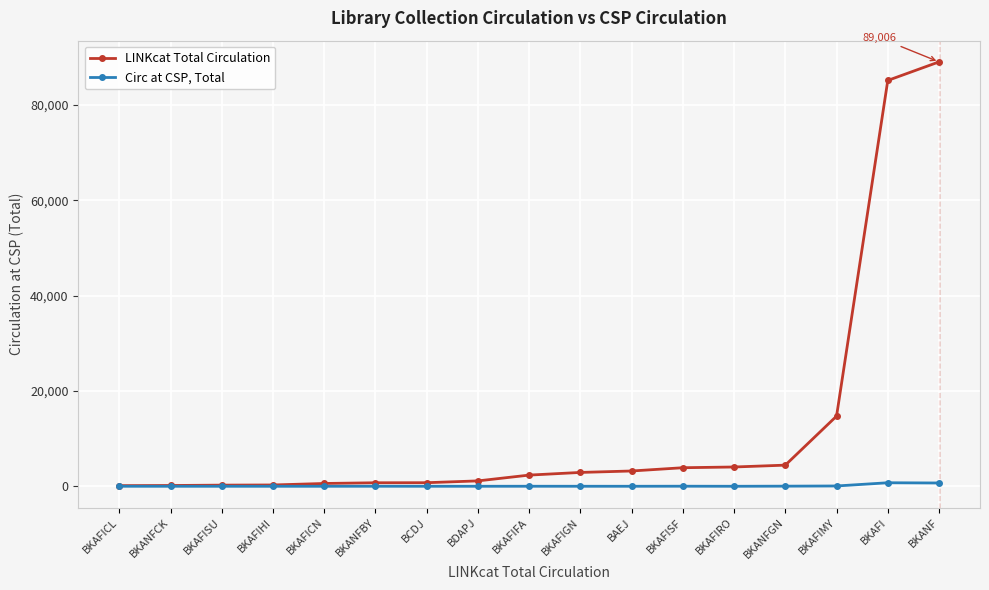

What is the maximum value for Circ at CSP, Total?

740